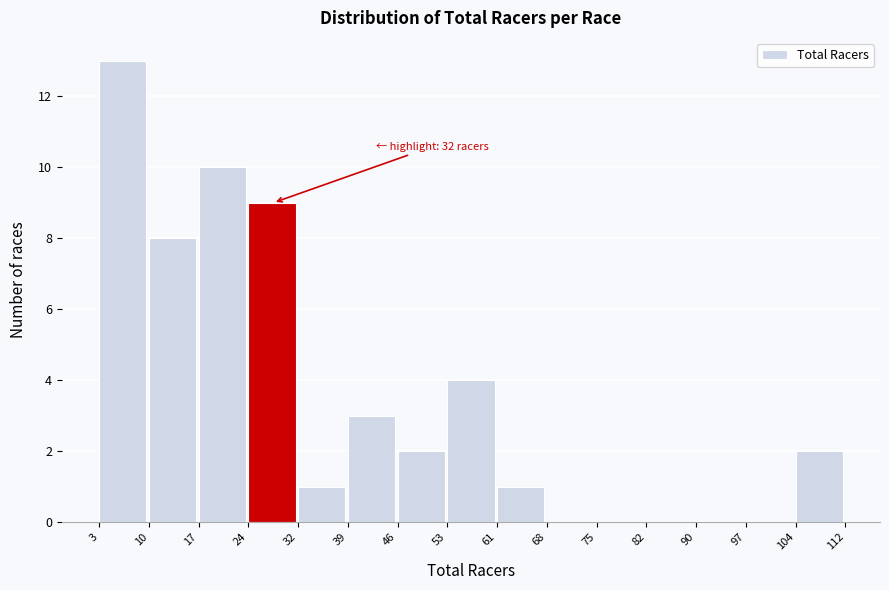

Over which range of the x-axis is the bar tallest?

3 to 10